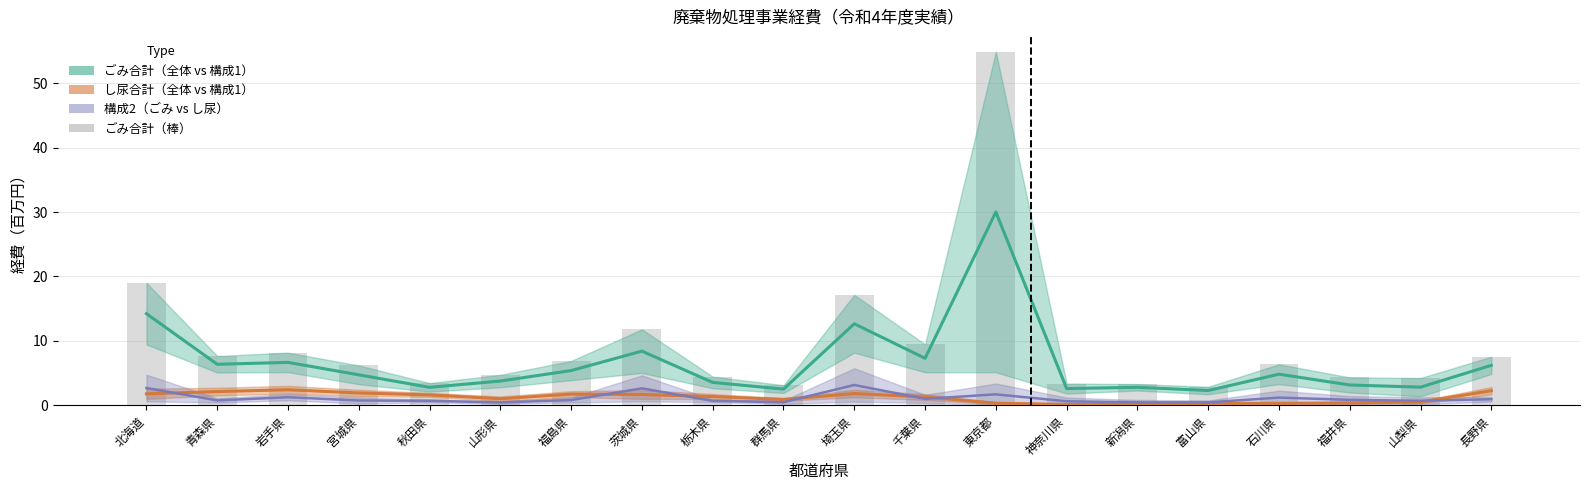

Where is the data nearest to the value 28?

北海道